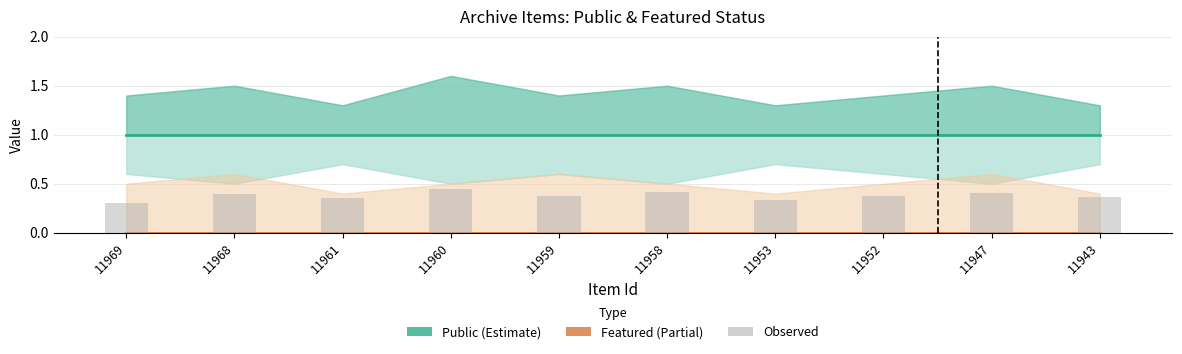

What is the value of the Observed bar at the 9th from the left?

0.4